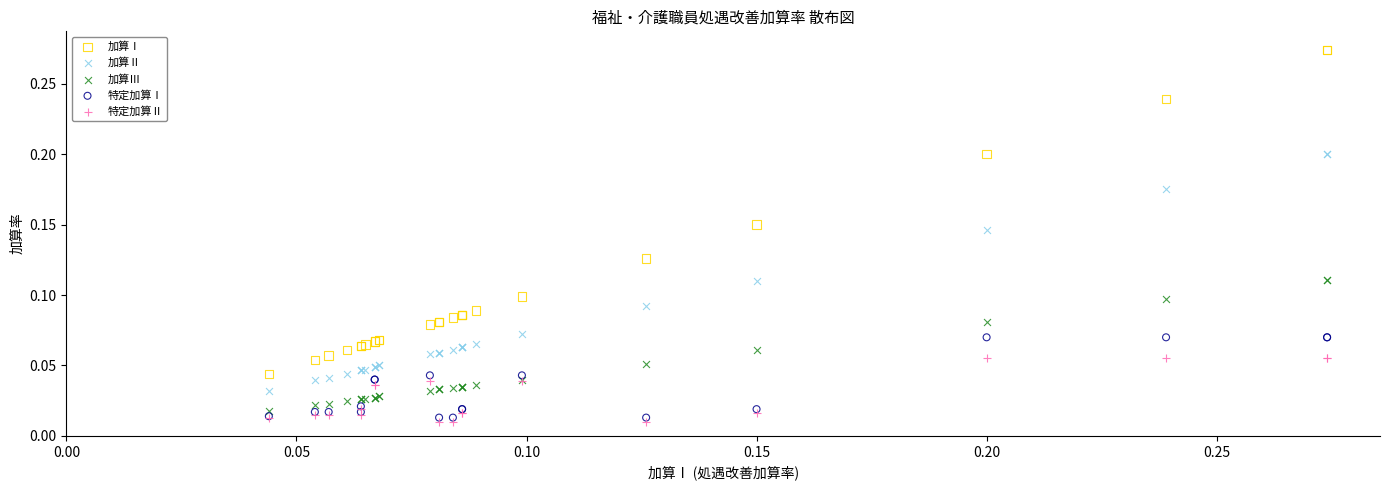

Which series has the widest spread of Y values?

加算Ⅰ